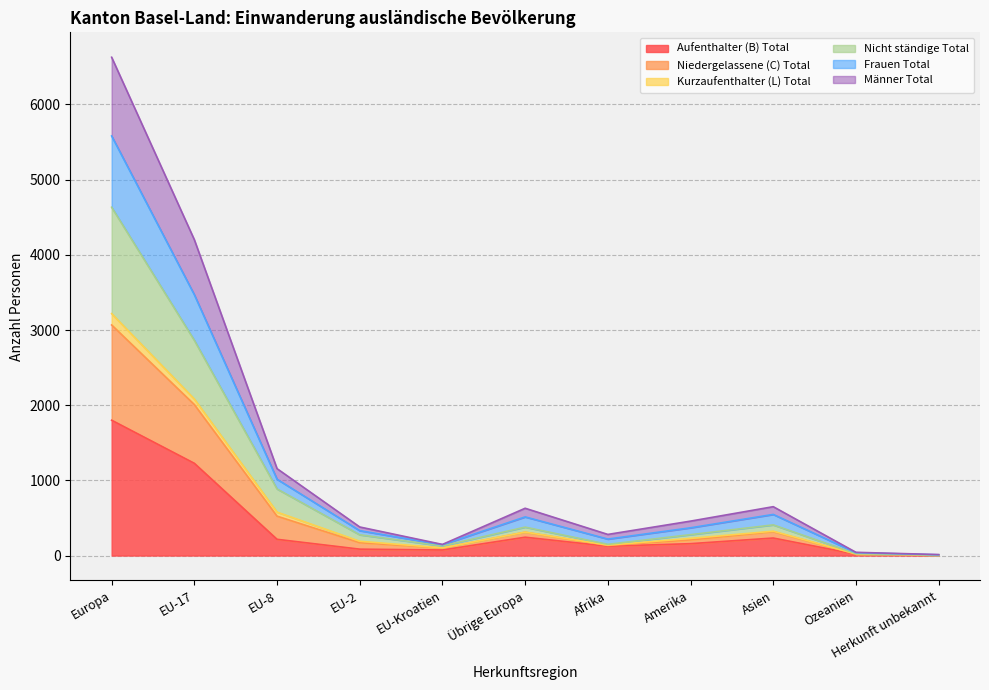

True or false: Frauen Total and Aufenthalter (B) Total intersect in this chart.

False